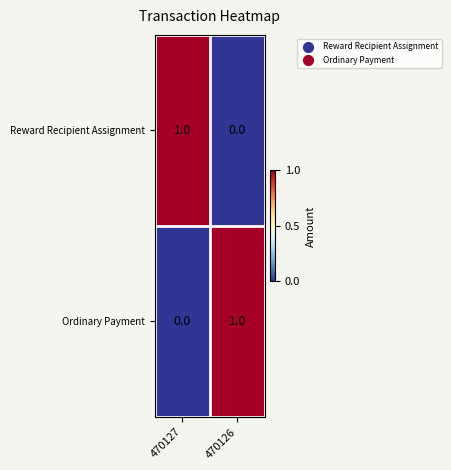

Reading left to right, transcribe all the data shown in this chart.

Reward Recipient Assignment: 470127=1	470126=0
Ordinary Payment: 470127=0	470126=1